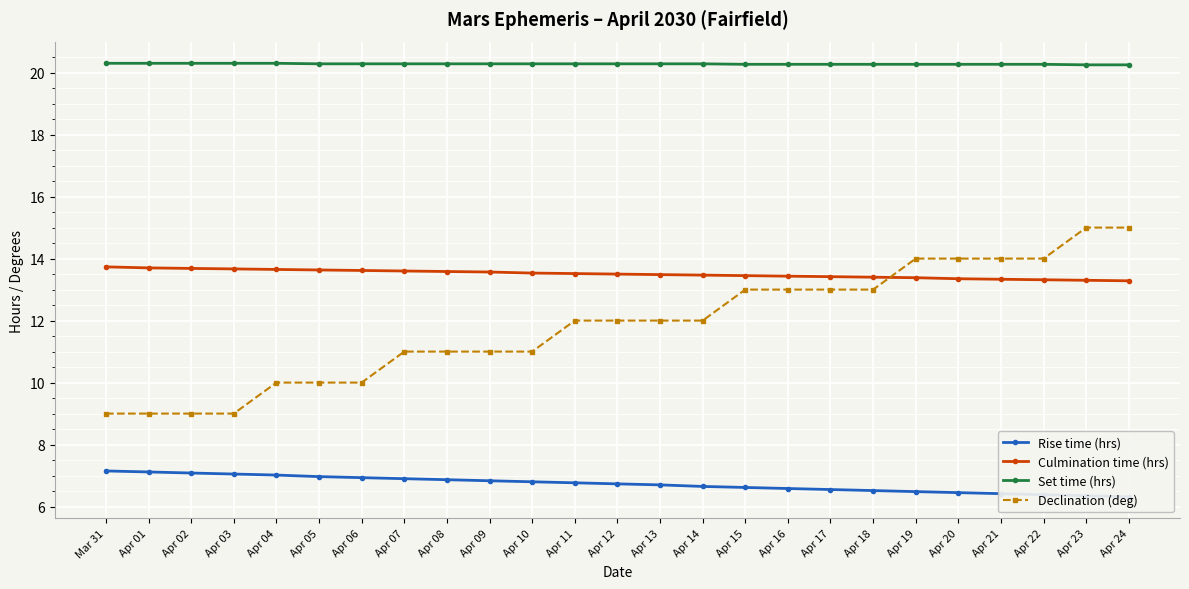

Count the number of data series in this chart.

4